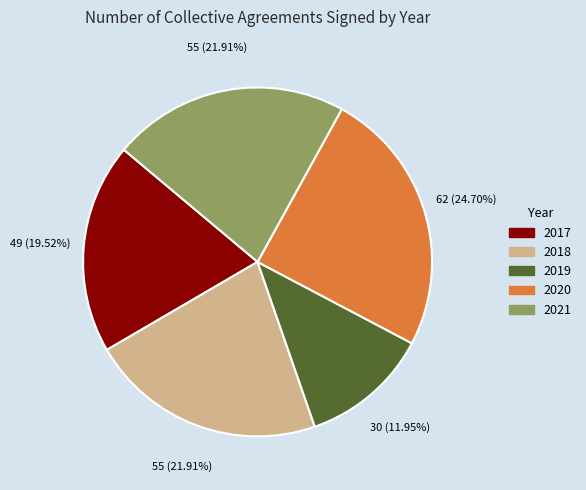

What percentage is the 2019 slice, to the nearest percent?

12%